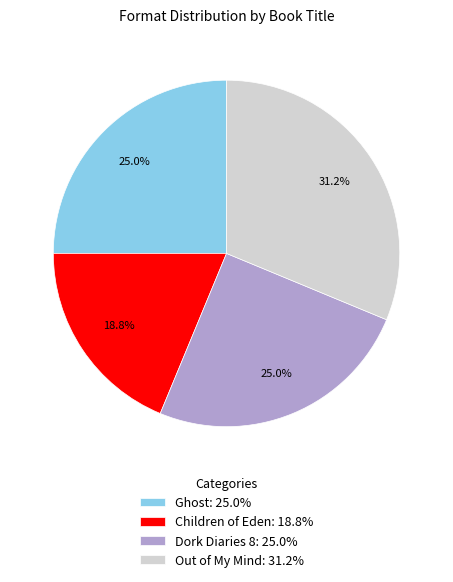

Between Out of My Mind and Dork Diaries 8, which is larger?

Out of My Mind